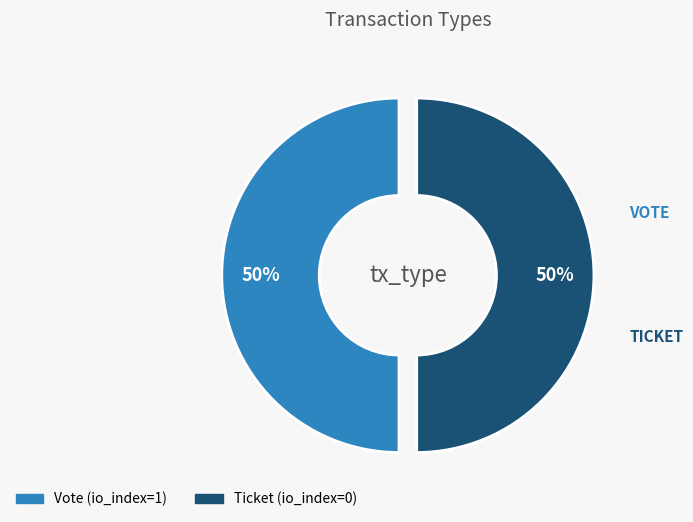

Is it true that Vote is 87% of the pie?

False